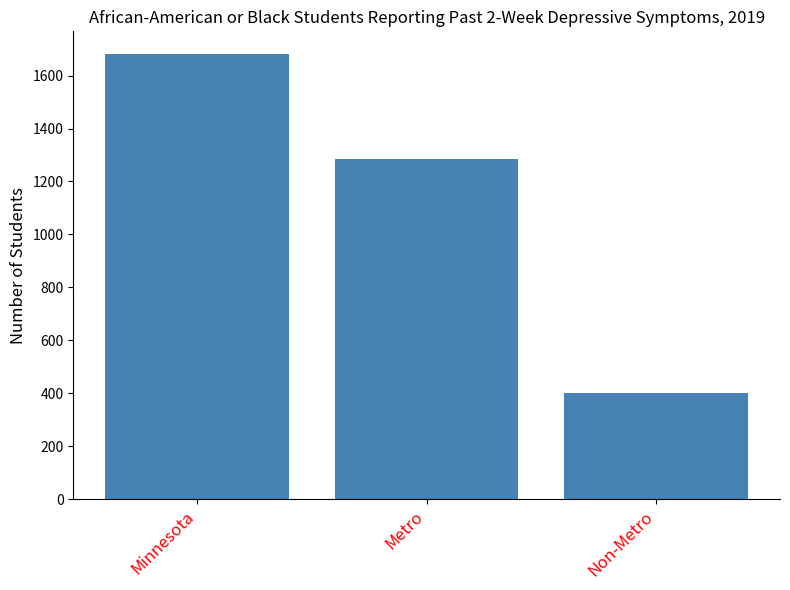

At which label is the value closest to 1041?

Metro